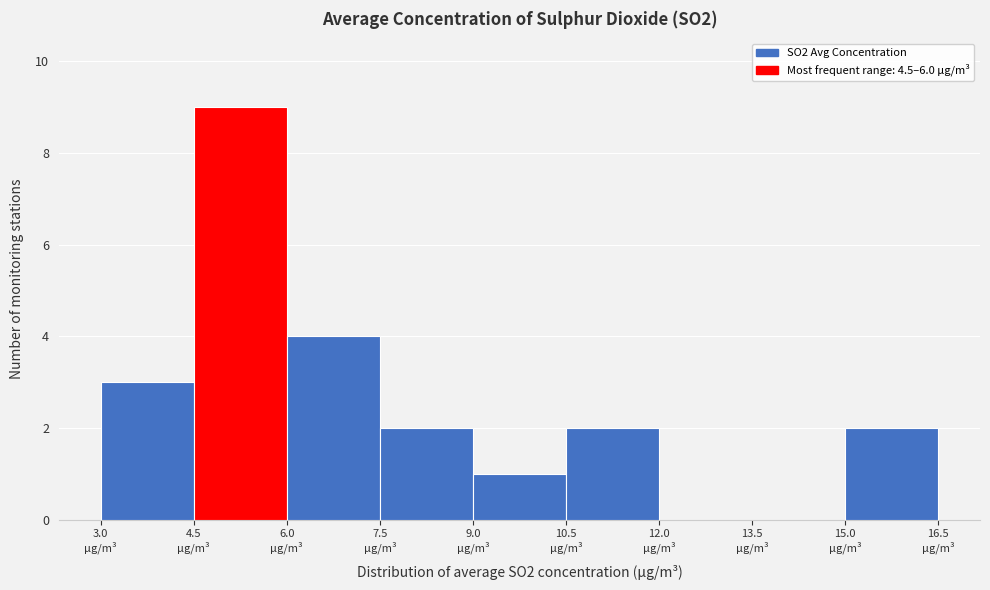

Reading left to right, list every bar in this chart as the range it spans on the x-axis followed by its height. Neither the bar edges nor the heights are printed on the chart, so give them approximately, as read against the axes.

3.0 to 4.5: 3
4.5 to 6.0: 9
6.0 to 7.5: 4
7.5 to 9.0: 2
9.0 to 10.5: 1
10.5 to 12.0: 2
12.0 to 13.5: 0
13.5 to 15.0: 0
15.0 to 16.5: 2